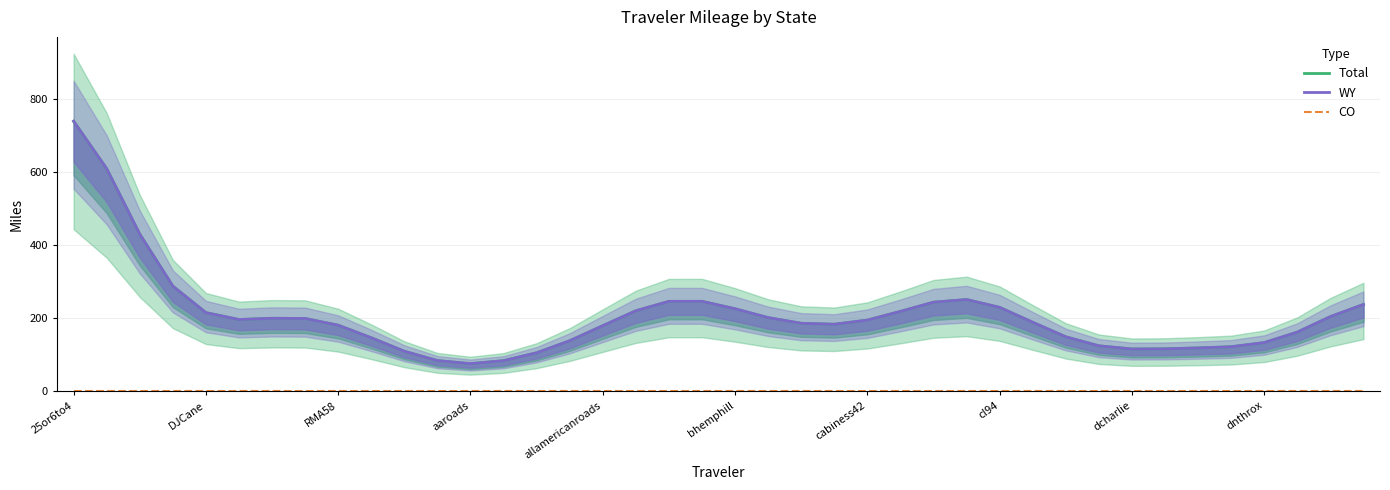

Is it true that Total equals 105.0 at 14?

True